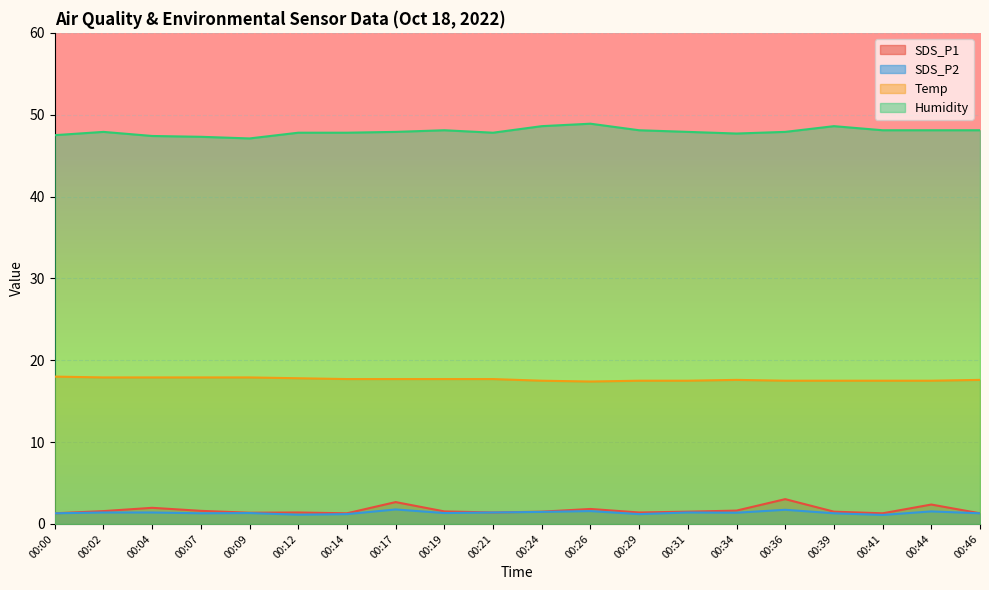

Read the SDS_P2 value at 00:14.

1.2